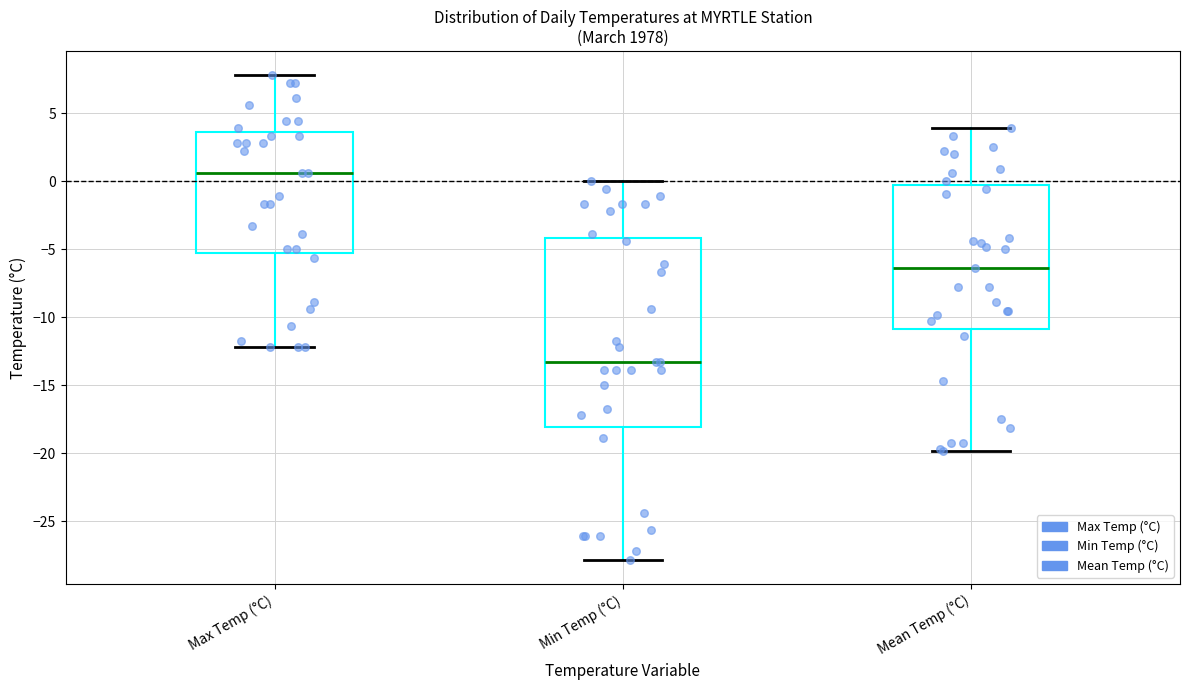

Where does the lower whisker of the box for Max Temp (°C) end on the y-axis? The values are not printed on the chart, so give them approximately, as read against the axis.

-12.0